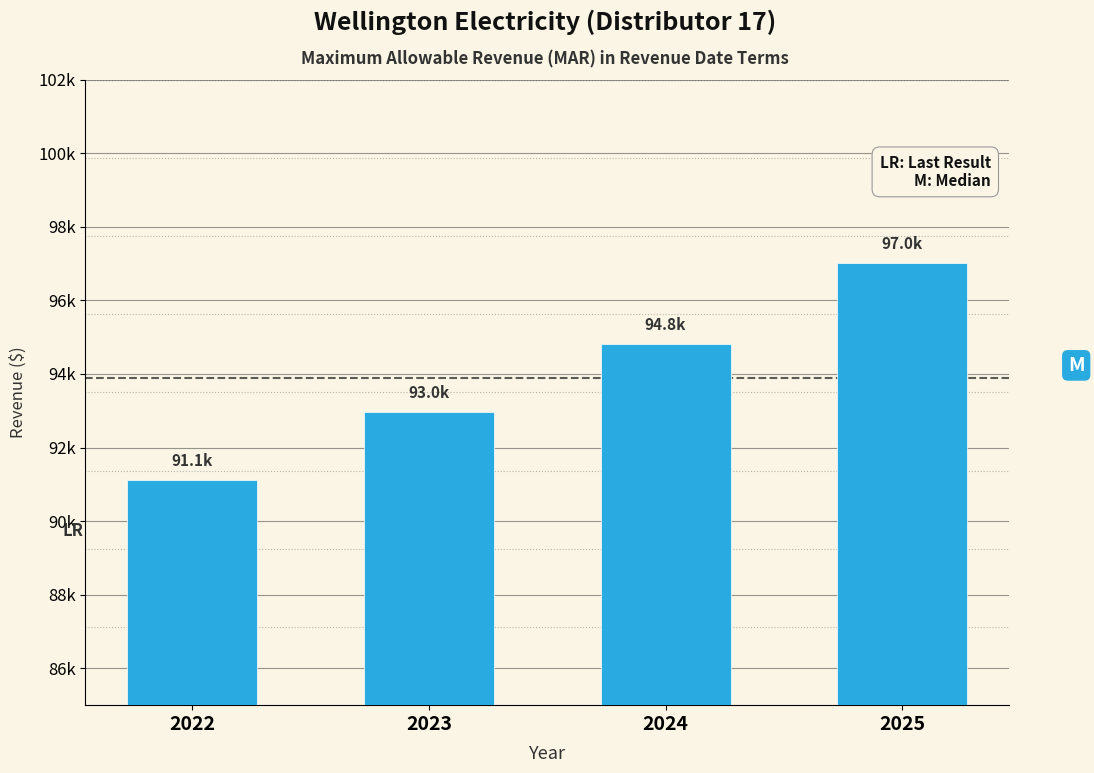

Does the chart contain any negative values?

No